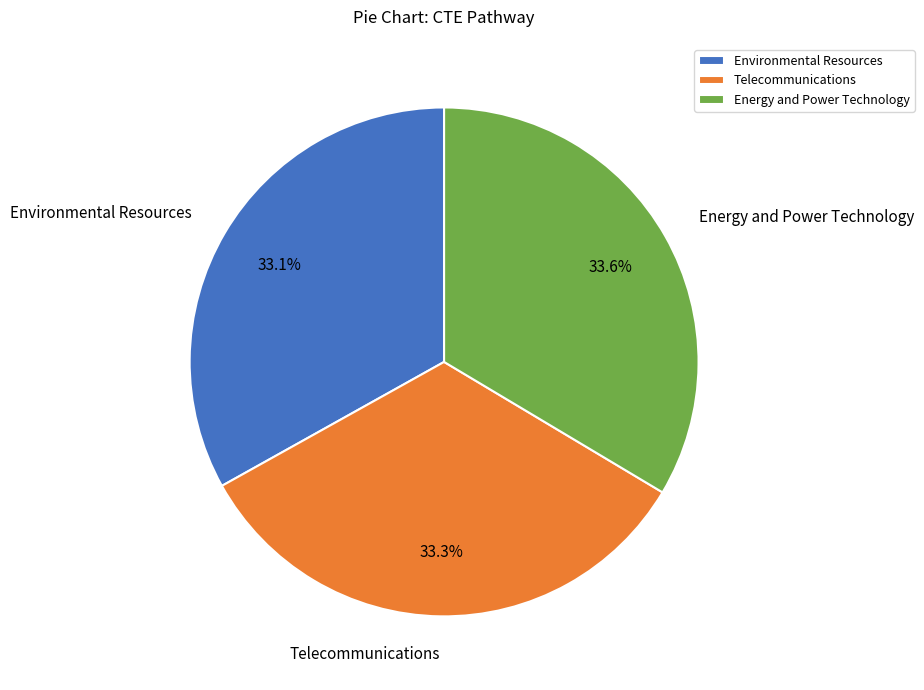

Approximately how many times larger is the value at Energy and Power Technology compared to Telecommunications?

1.0